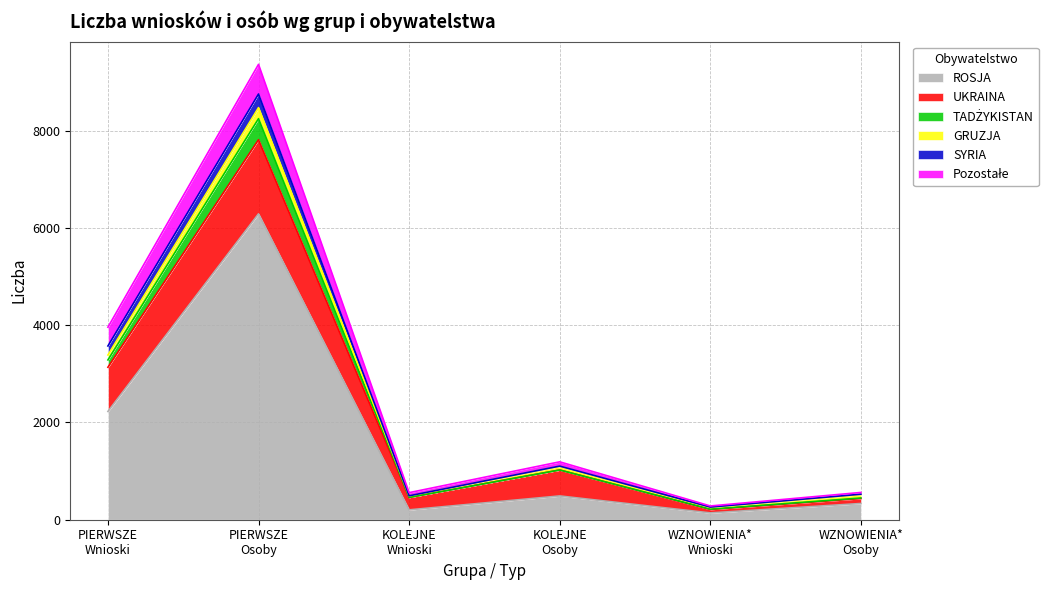

Reading left to right, extract all data points from this chart.

ROSJA: 2227	6292	203	489	140	334
UKRAINA: 909	1524	256	534	70	101
TADŻYKISTAN: 151	434	0	0	7	12
GRUZJA: 101	227	30	75	36	71
SYRIA: 186	280	3	5	7	7
Pozostałe: 386	610	65	88	23	36